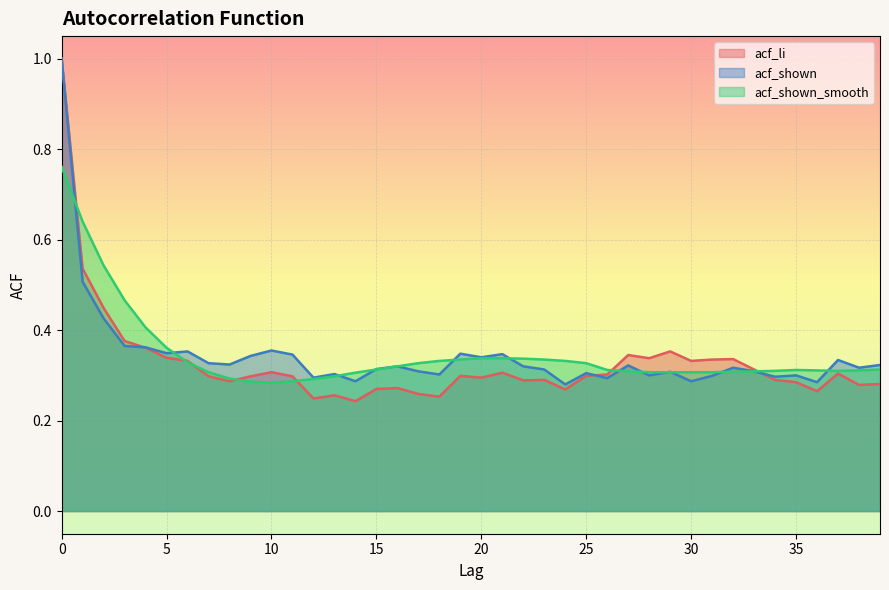

Which series has the largest range (max minus min)?

acf_li